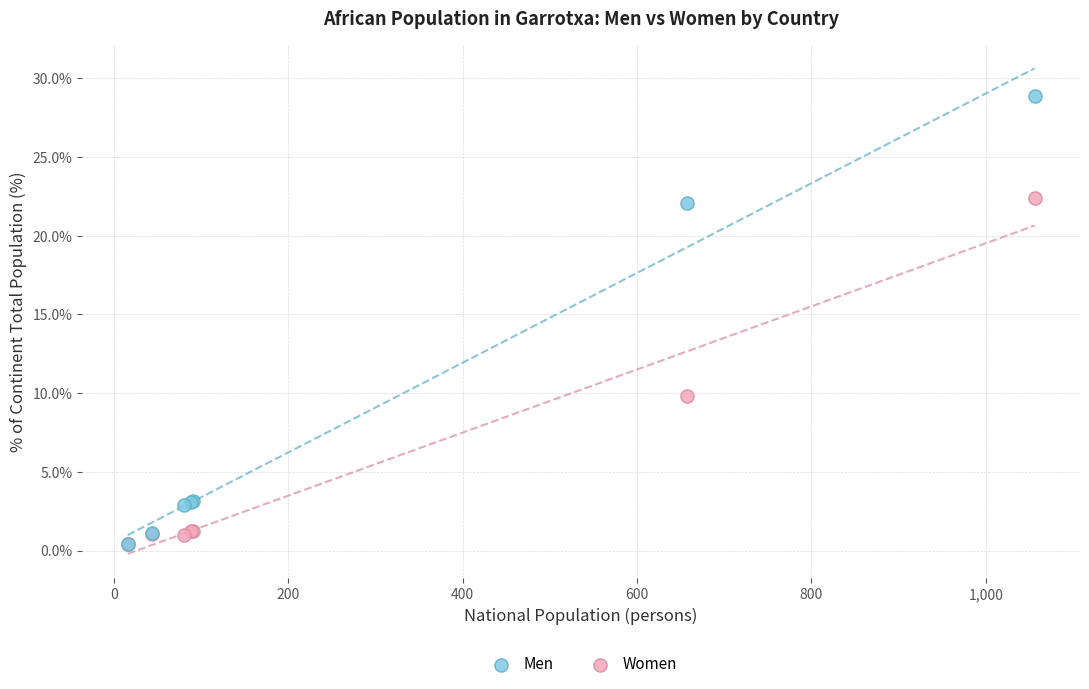

What are all the series names shown in the legend?

Men, Women